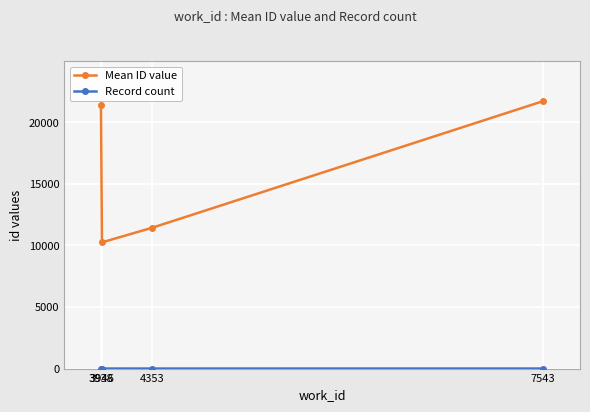

True or false: Mean ID value has more than 1 points higher than both neighbors.

False